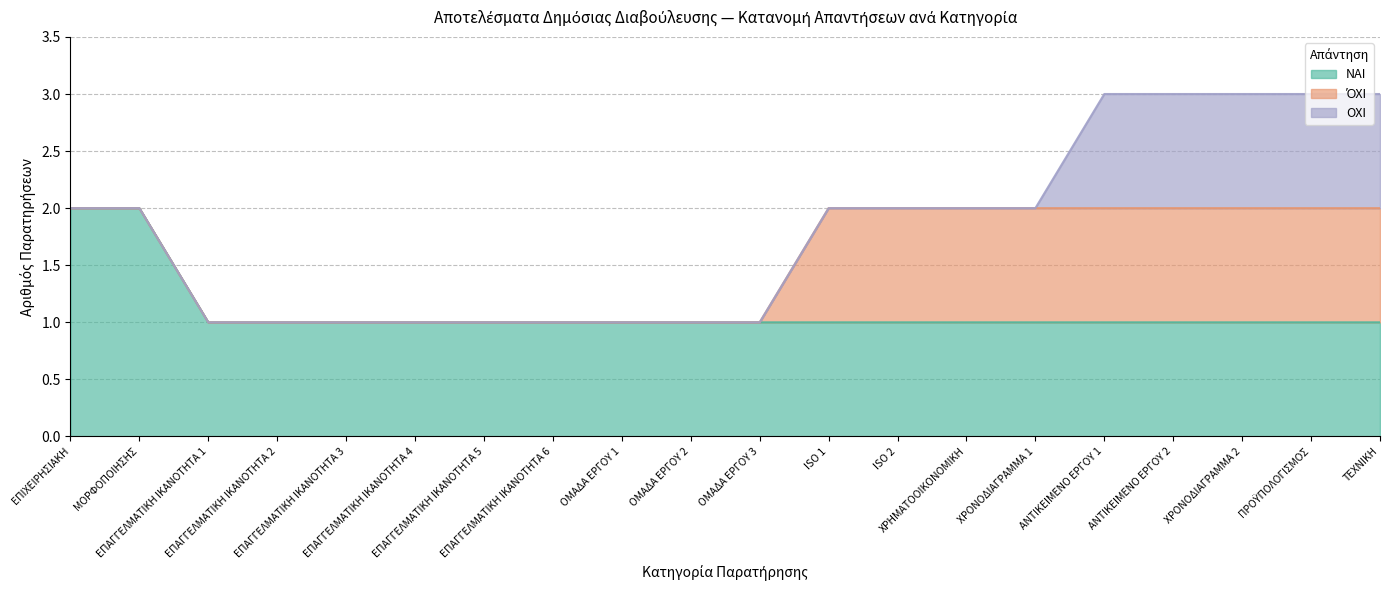

Between ISO 1 and ΧΡΟΝΟΔΙΑΓΡΑΜΜΑ 1, which series saw the biggest shift?

ΝΑΙ